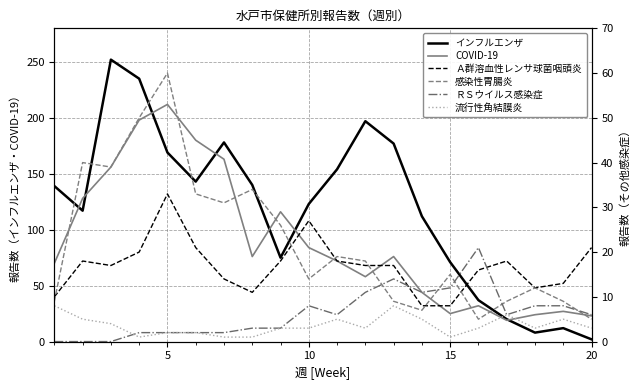

At which label does インフルエンザ reach its minimum?

20